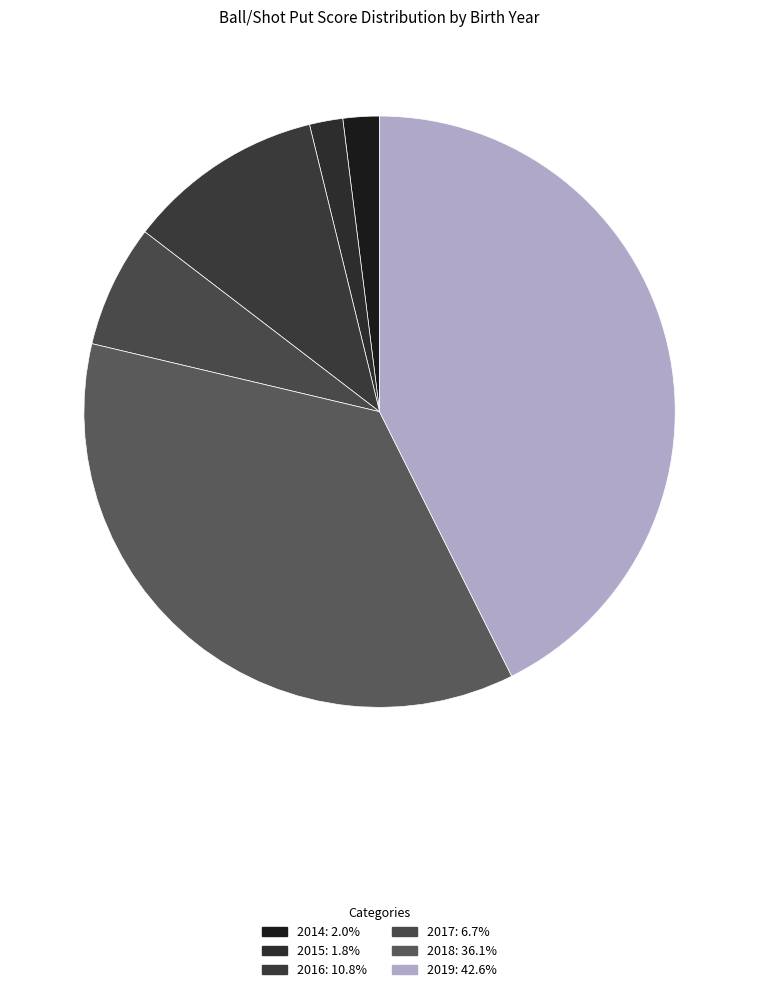

How many segments does this pie chart have?

6